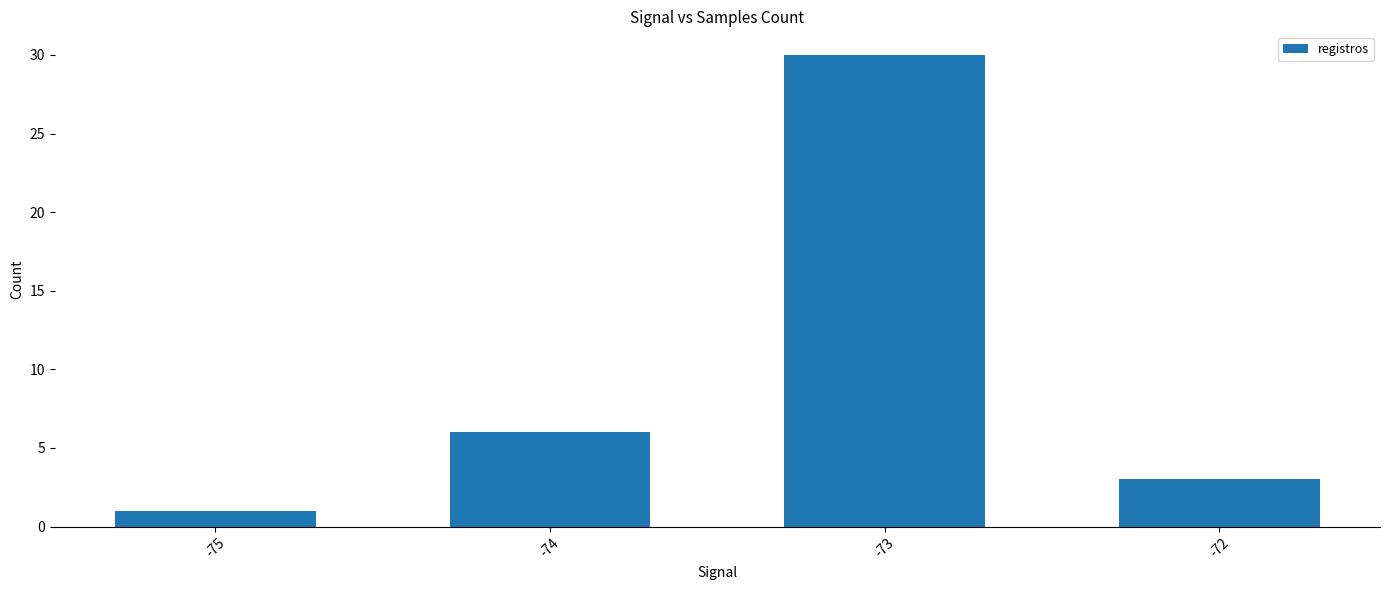

What is the value of the 3rd bar from the left?

30